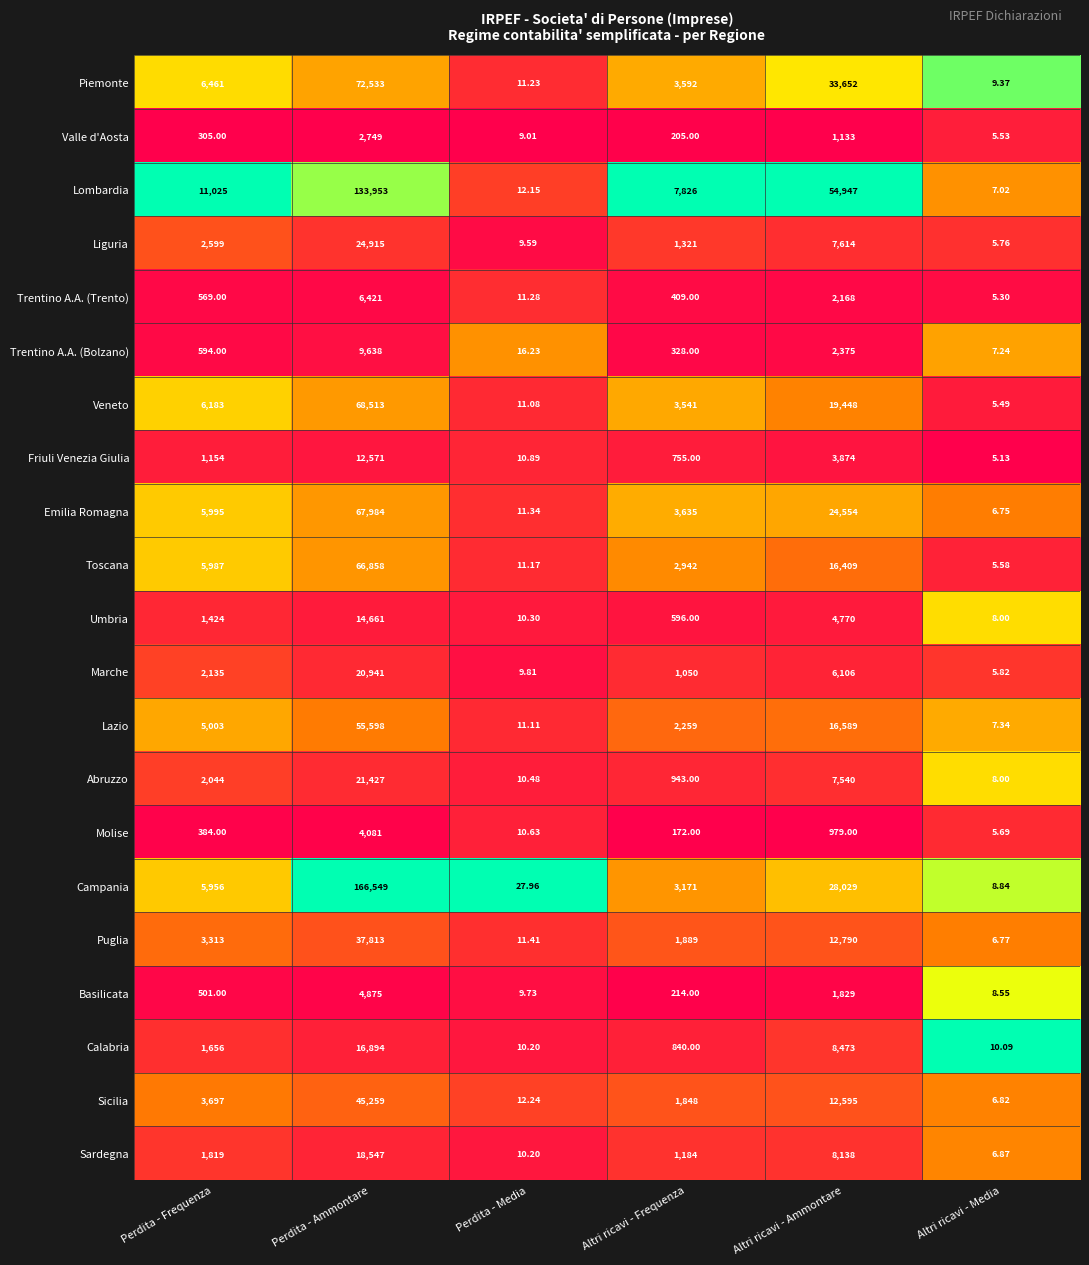

At Perdita - Ammontare, list the series in order from largest to smallest.

Campania, Lombardia, Piemonte, Veneto, Emilia Romagna, Toscana, Lazio, Sicilia, Puglia, Liguria, Abruzzo, Marche, Sardegna, Calabria, Umbria, Friuli Venezia Giulia, Trentino A.A. (Bolzano), Trentino A.A. (Trento), Basilicata, Molise, Valle d'Aosta